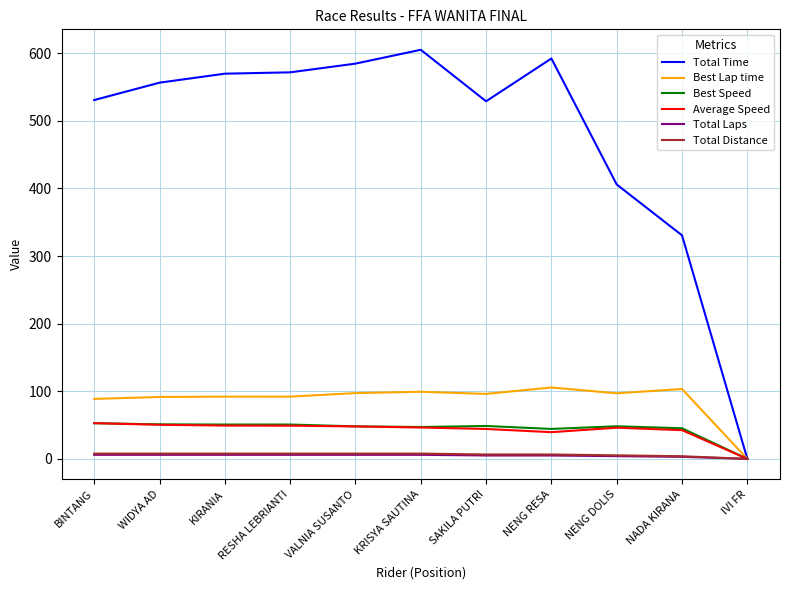

What are all the series names shown in the legend?

Total Time, Best Lap time, Best Speed, Average Speed, Total Laps, Total Distance